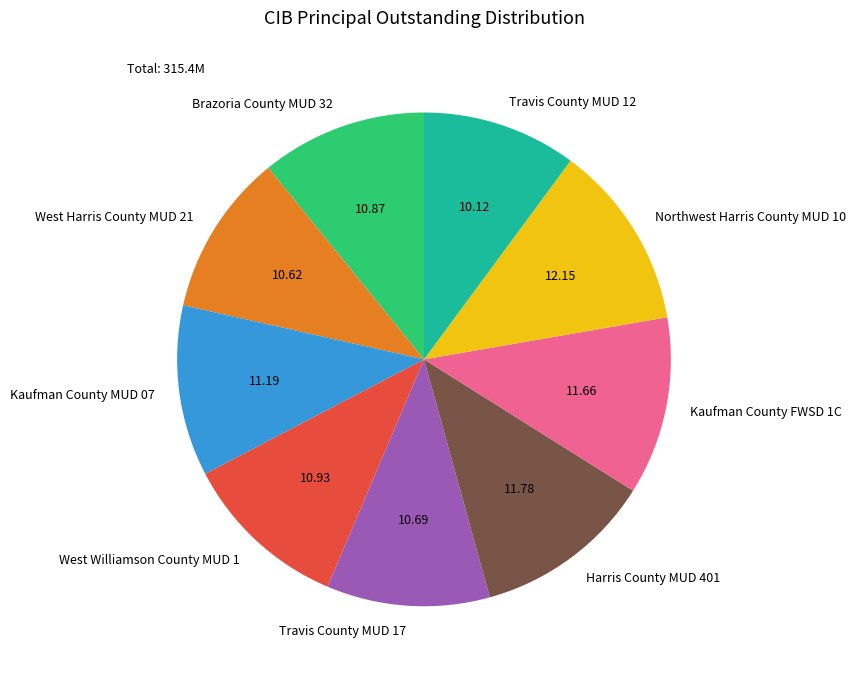

How many segments does this pie chart have?

9